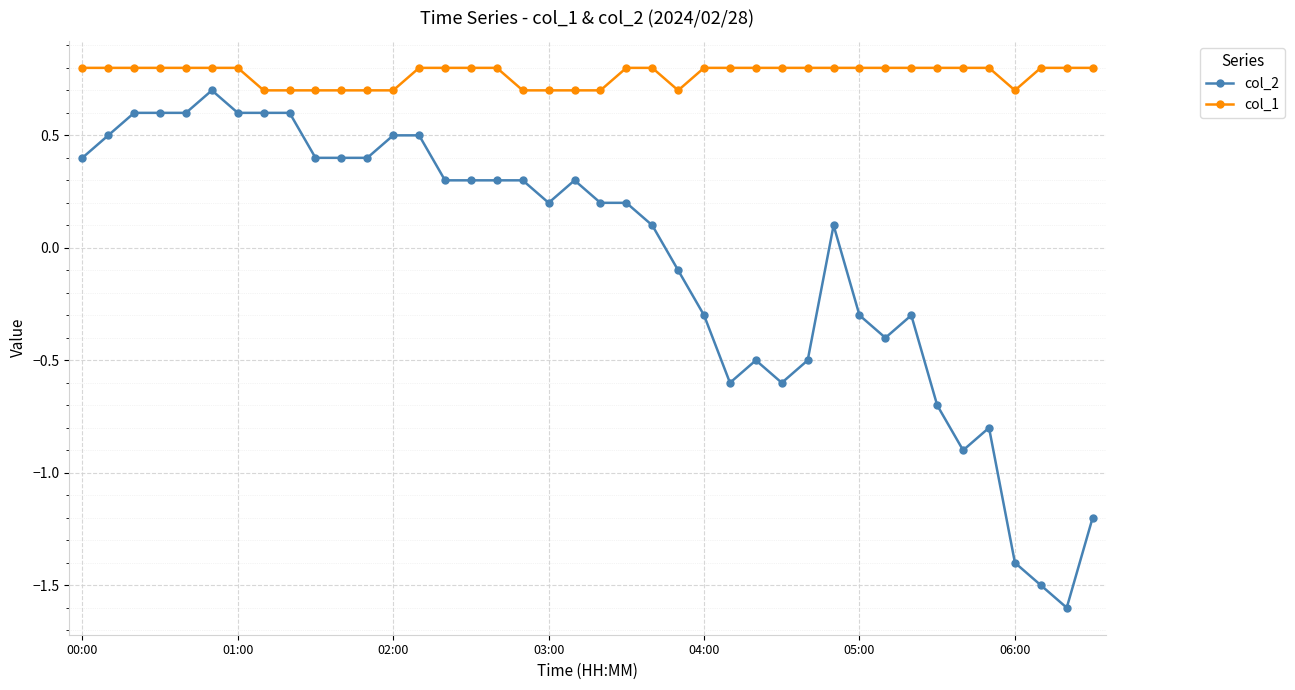

What is the value of the col_2 point at the 18th from the left?

0.3